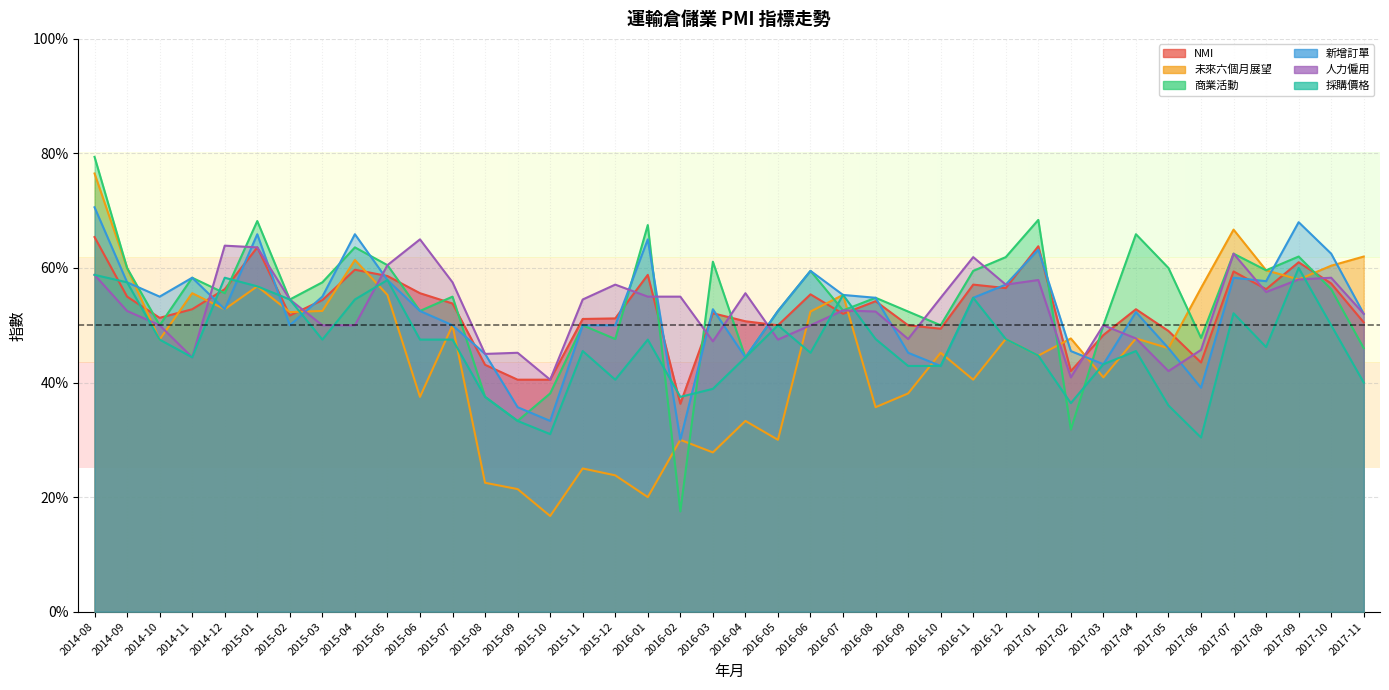

What is the lowest value of the 商業活動 series?

17.5